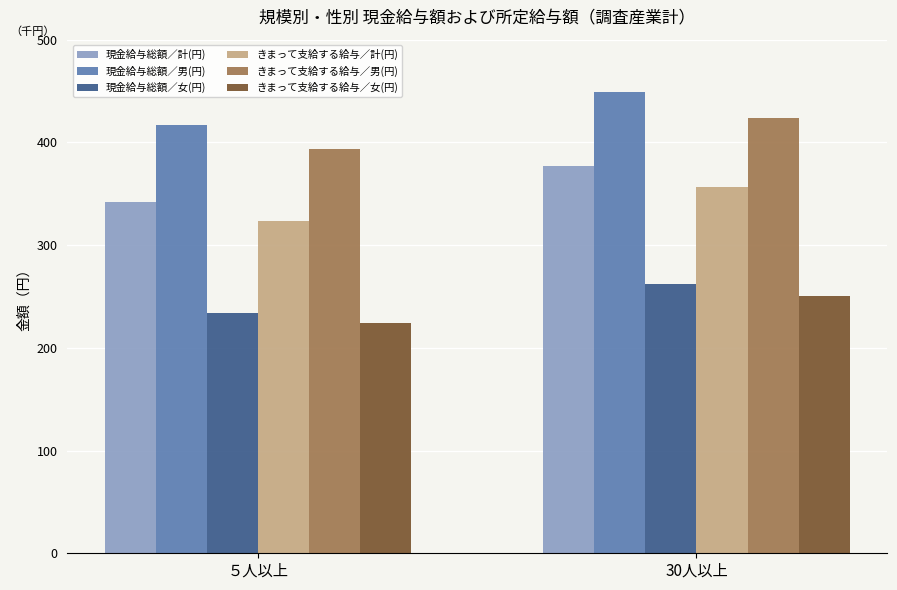

Does the chart contain stacked bars?

No